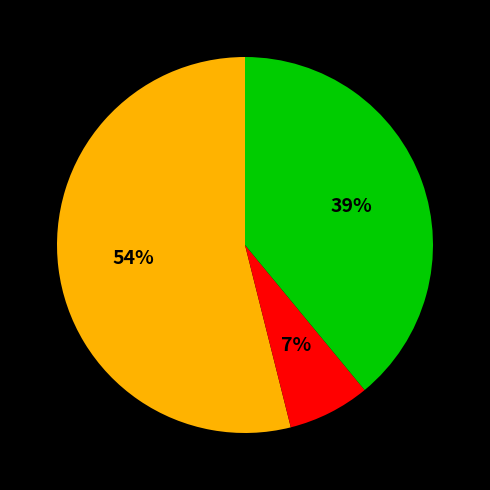

Is there a majority slice in this chart?

Yes